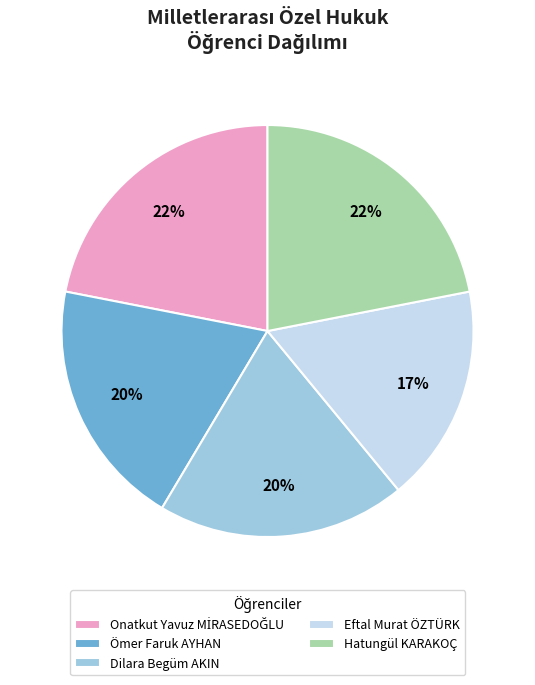

Is there any slice that represents more than half of the pie?

No